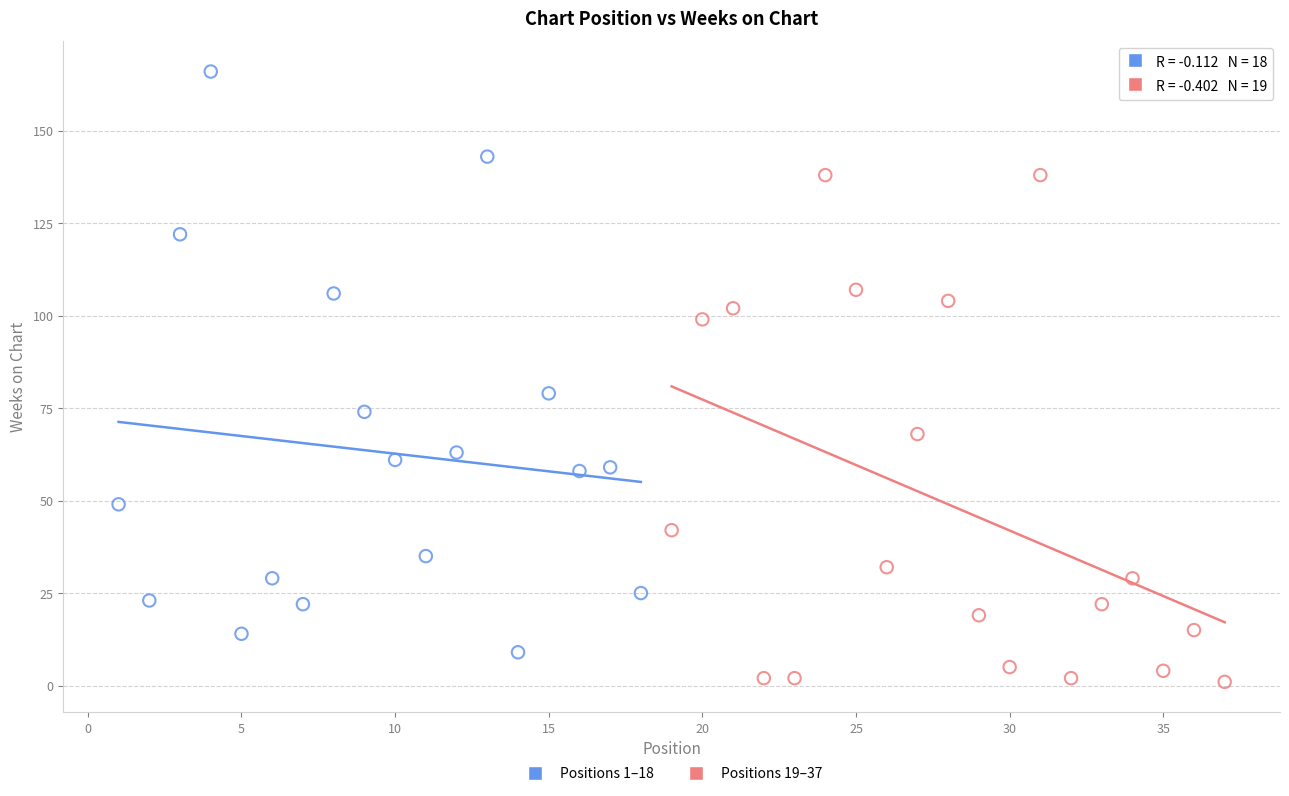

Which series contains the highest Y value?

Positions 1–18